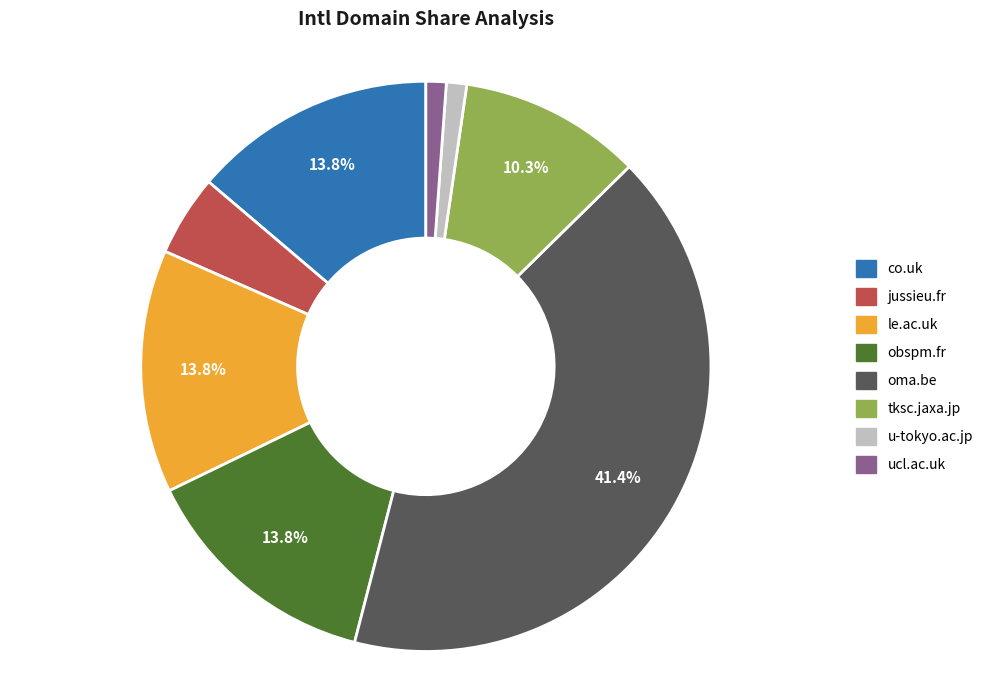

Does u-tokyo.ac.jp account for over 50% of the chart?

No